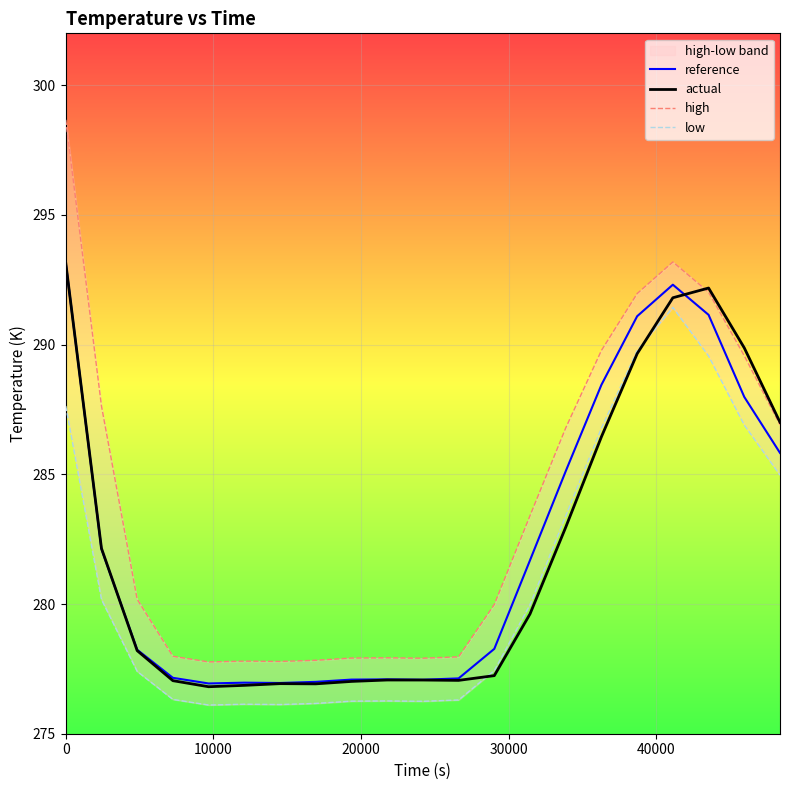

True or false: reference has more than 2 interior local peaks.

True